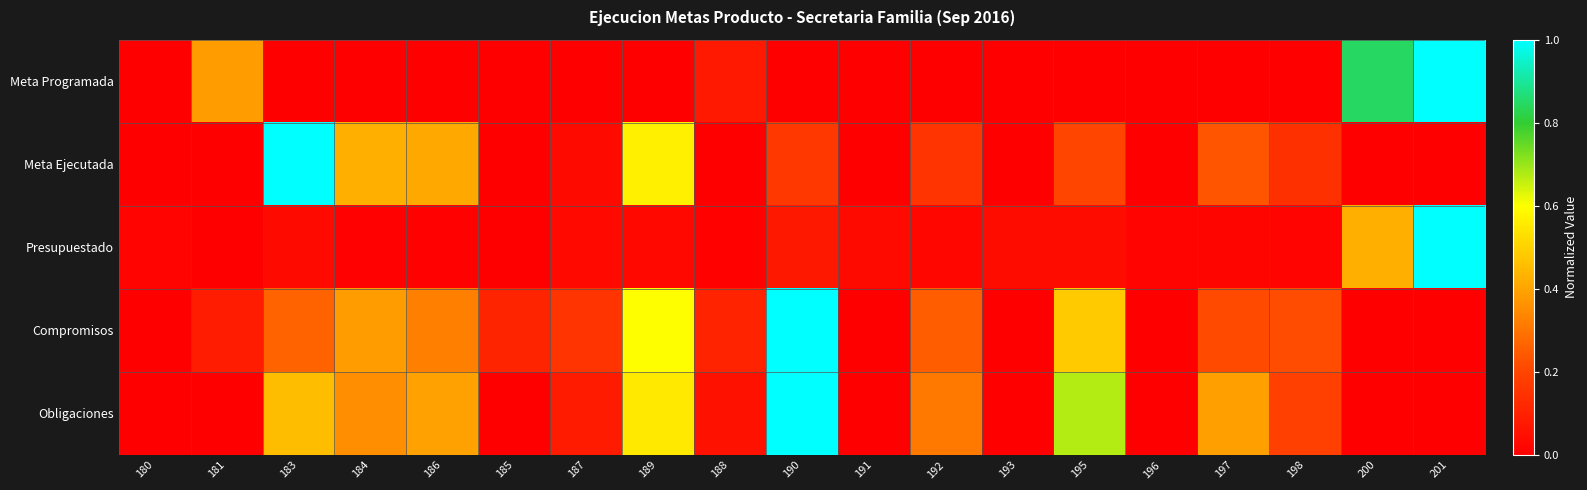

What is the spread (max minus min) of values at 181?

0.4